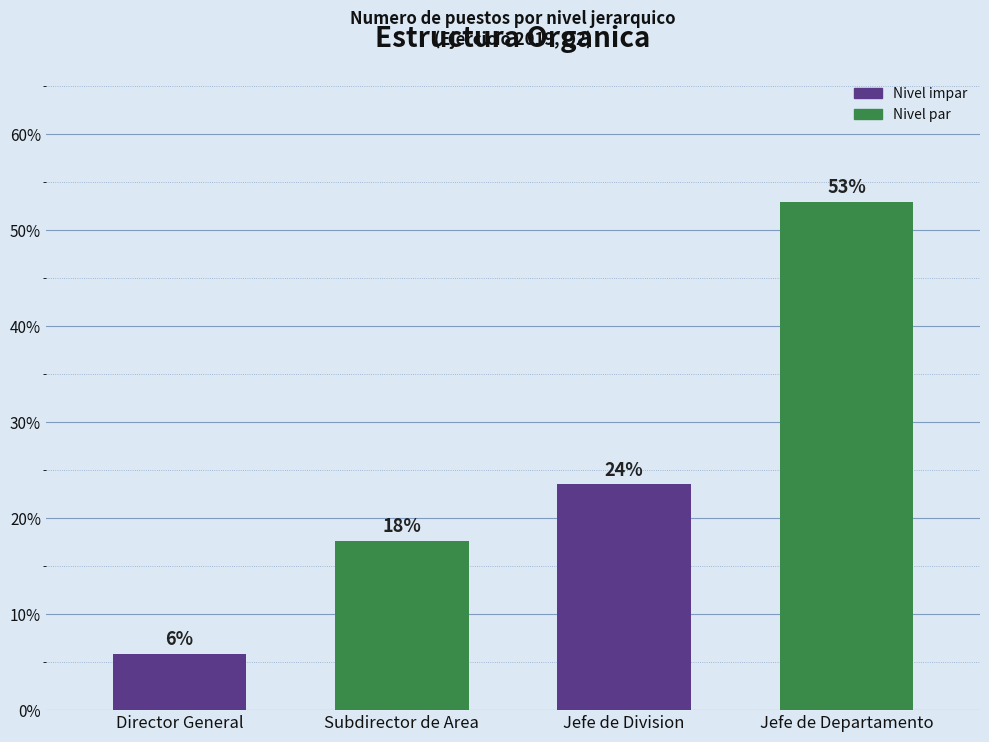

What is the approximate value at Jefe de Departamento?

52.9